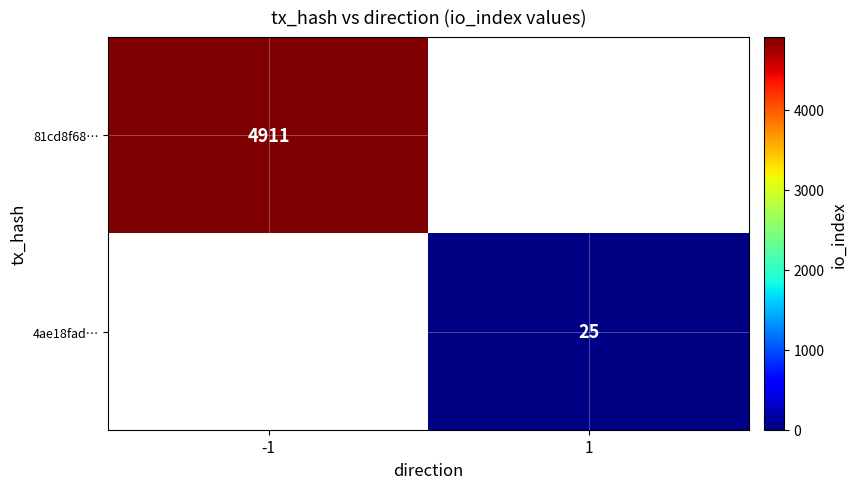

Is the value of 4ae18fad… at 1 greater than the value of 81cd8f68… at -1?

No